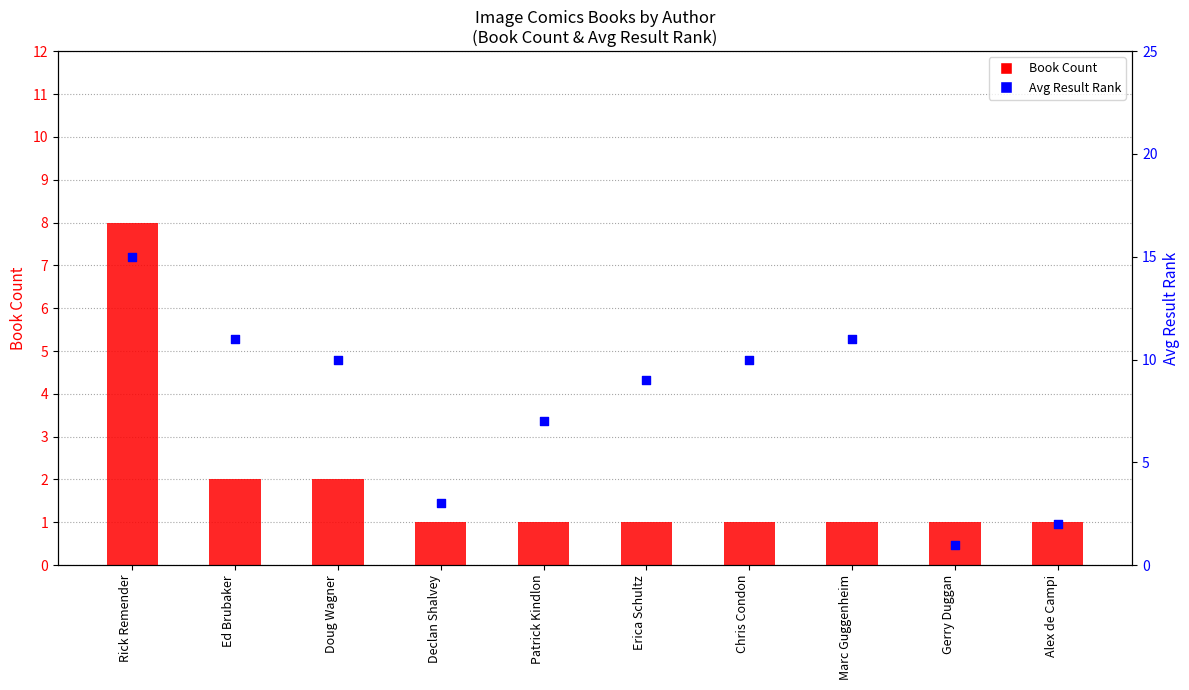

What are all the series names shown in the legend?

Book Count, Avg Result Rank